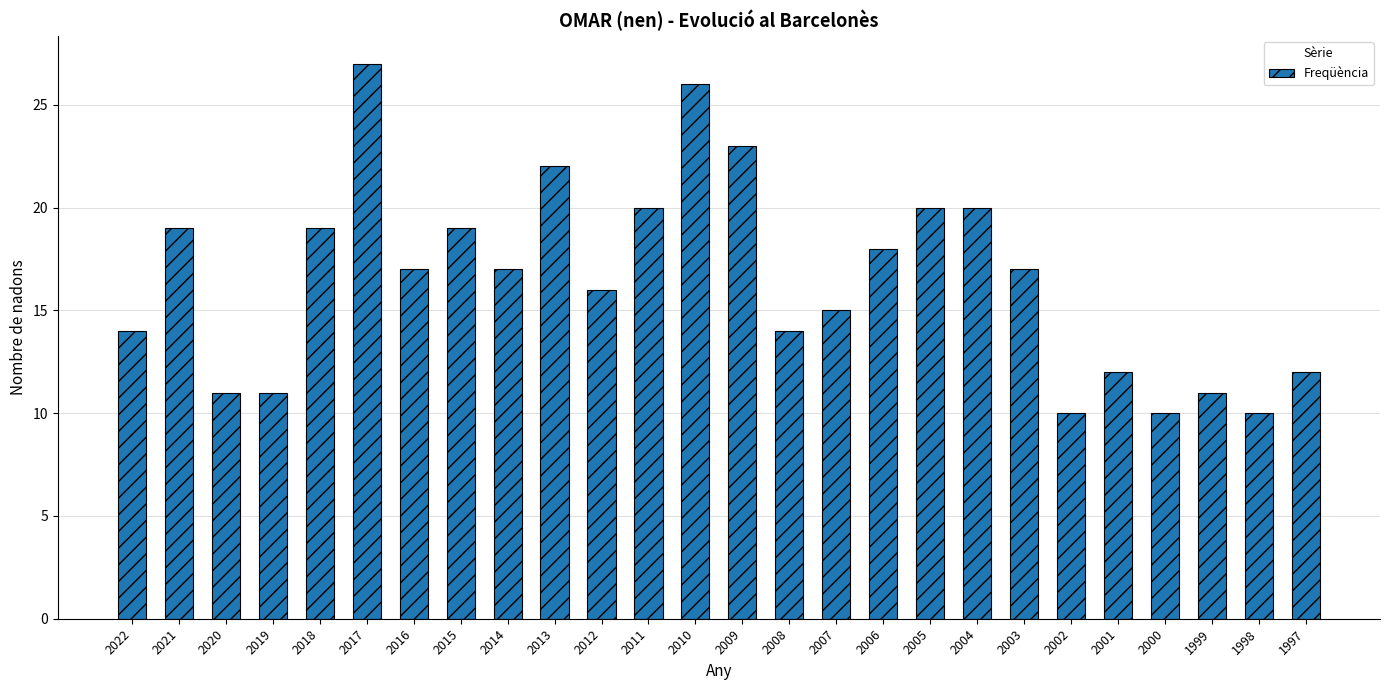

What is the difference between the maximum and second lowest values?

17